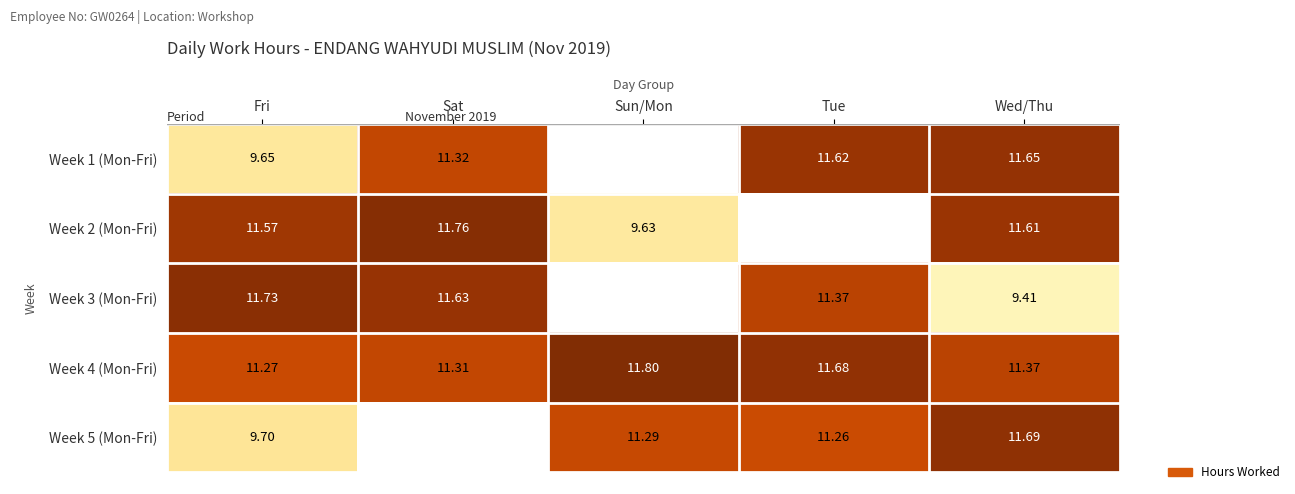

What is the difference between the highest and lowest values at Fri?

2.1